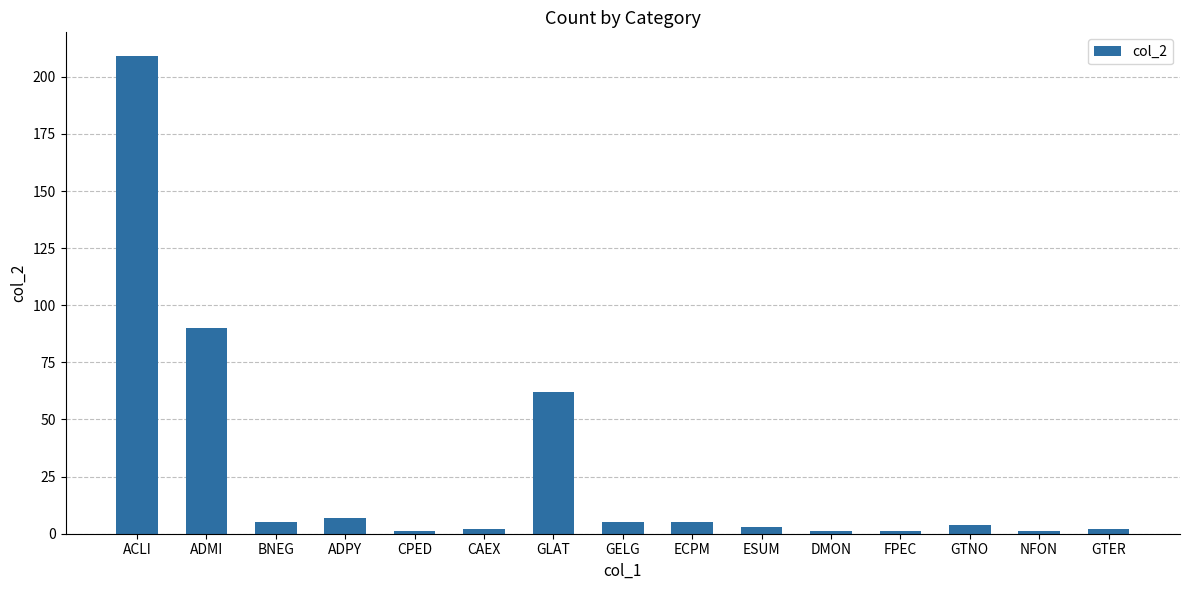

Reading left to right, transcribe all the data shown in this chart.

ACLI=209	ADMI=90	BNEG=5	ADPY=7	CPED=1	CAEX=2	GLAT=62	GELG=5	ECPM=5	ESUM=3	DMON=1	FPEC=1	GTNO=4	NFON=1	GTER=2